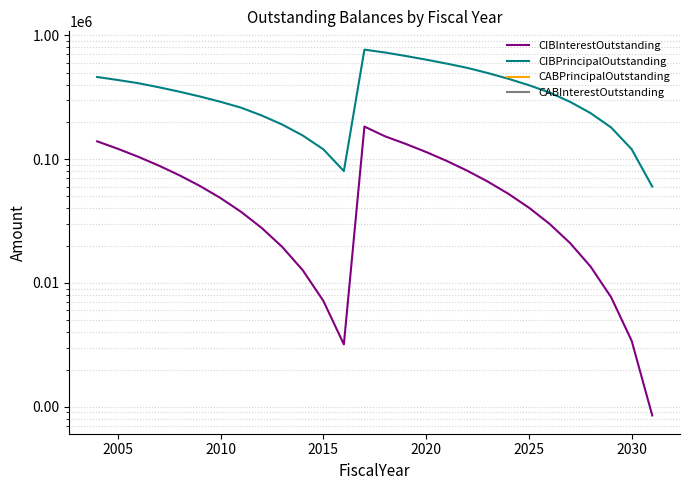

How many lines are shown in the chart?

4